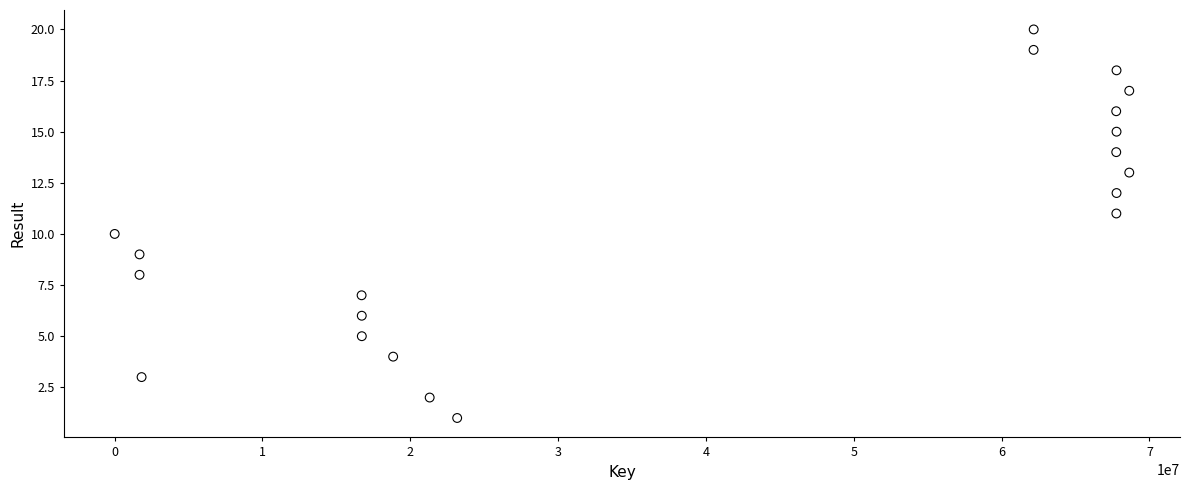

What is the range of Y values (max minus min)?

19